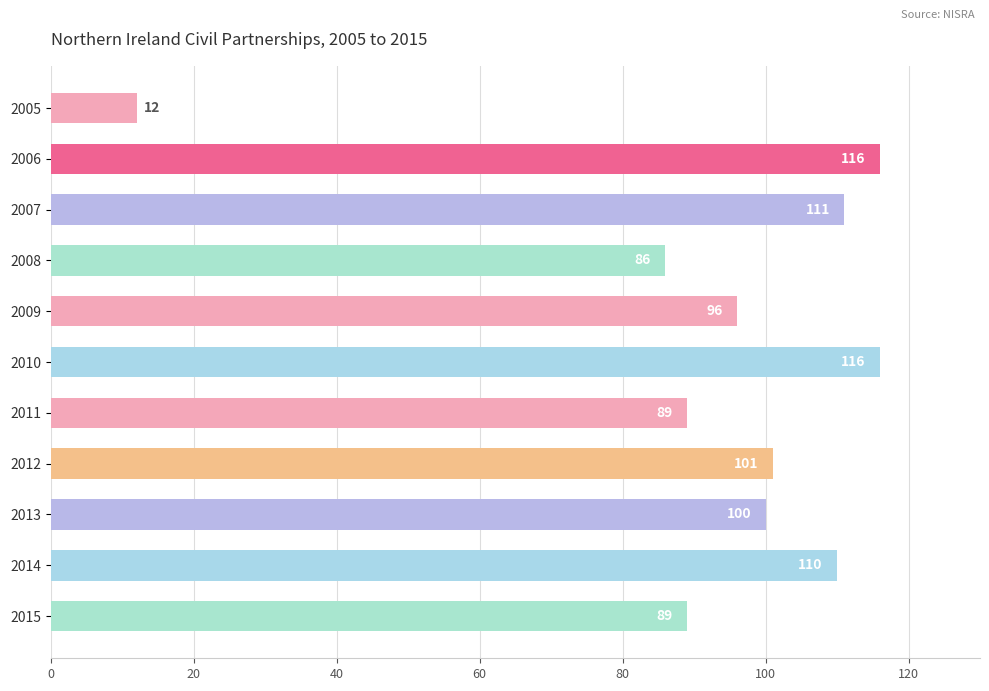

True or false: the data shows 89 at 2011.

True